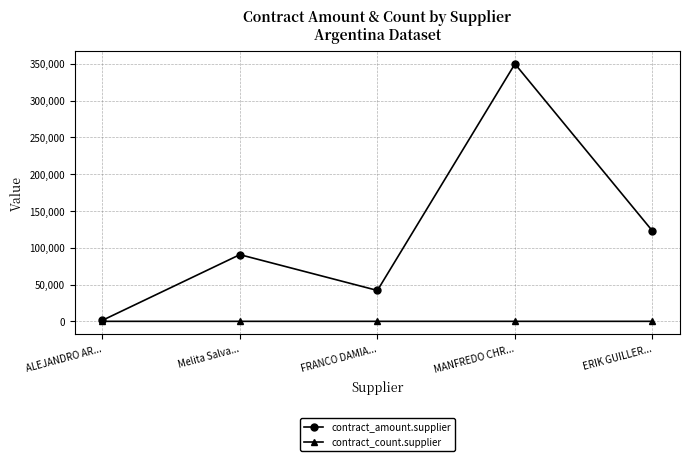

What is the value of the contract_amount.supplier point at the 4th from the left?

350000.0